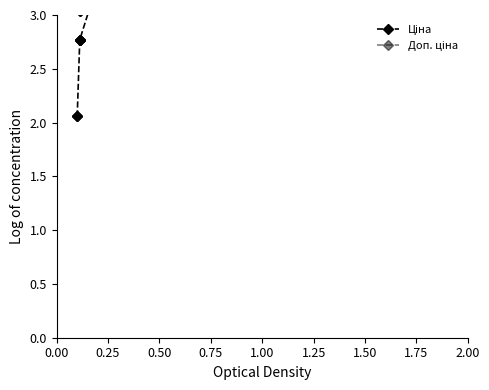

The value of Ціна at 10 is 7.2. True or false?

False